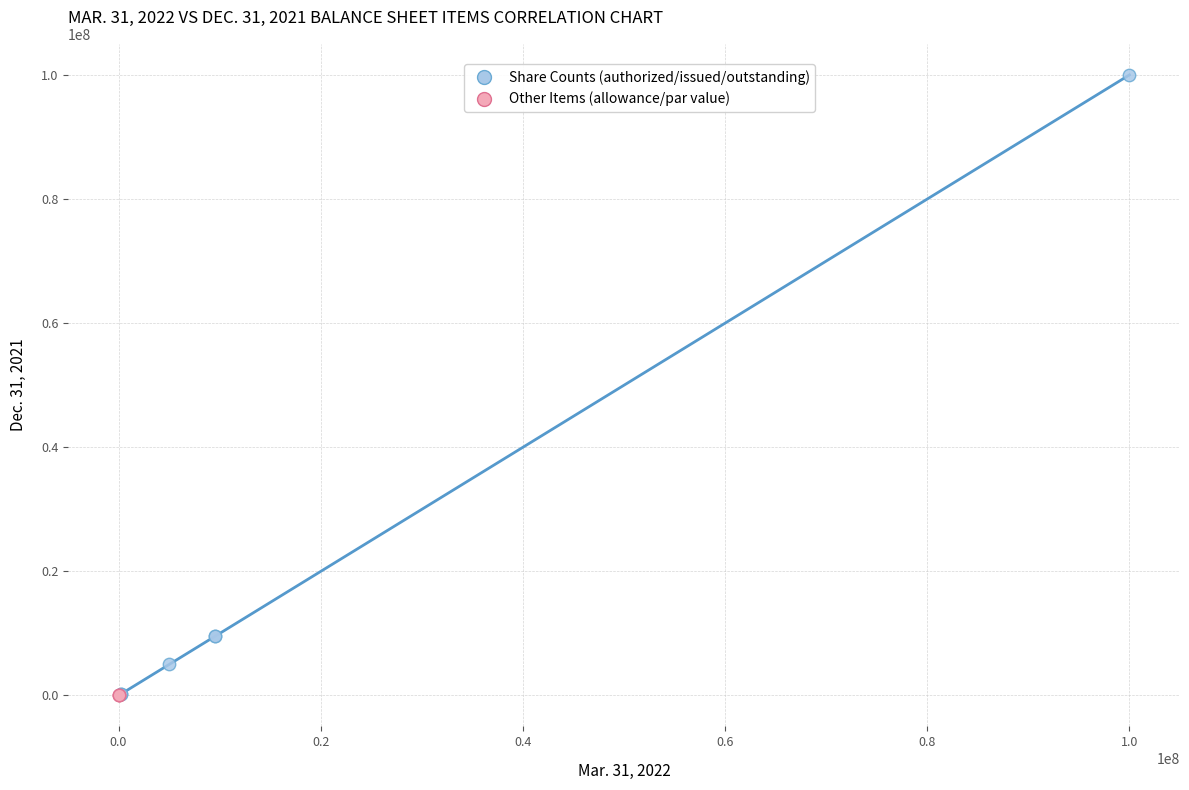

Which series has the widest spread of Y values?

Share Counts (authorized/issued/outstanding)